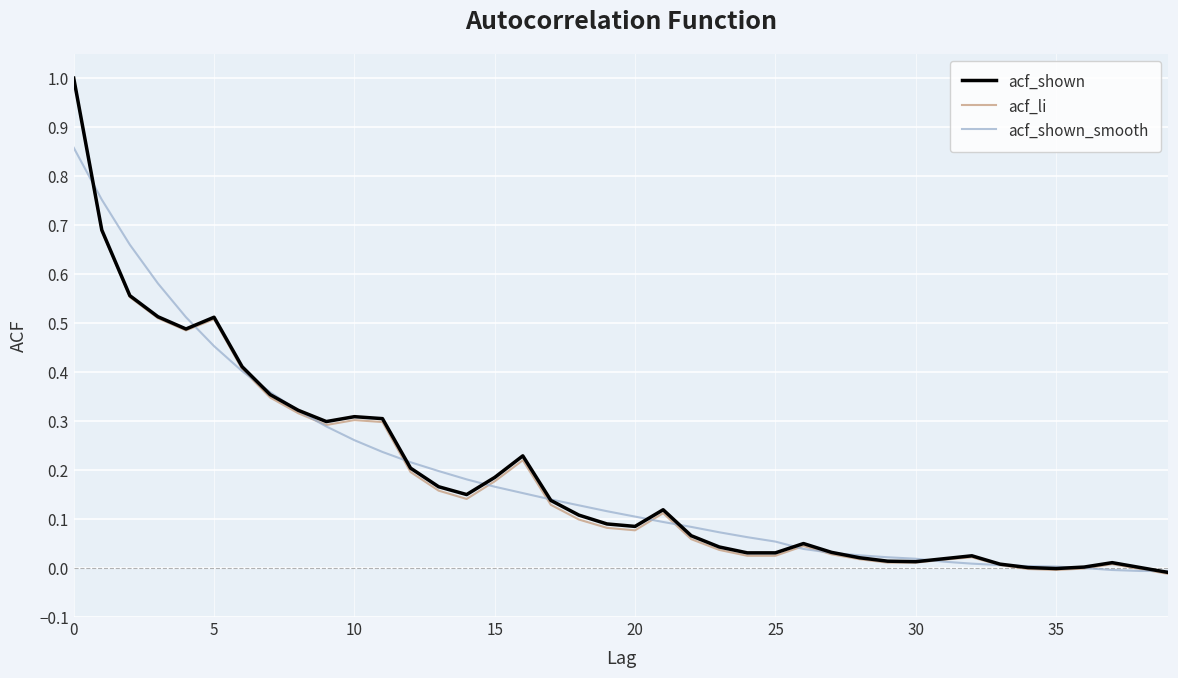

What is the greatest value displayed?

1.0